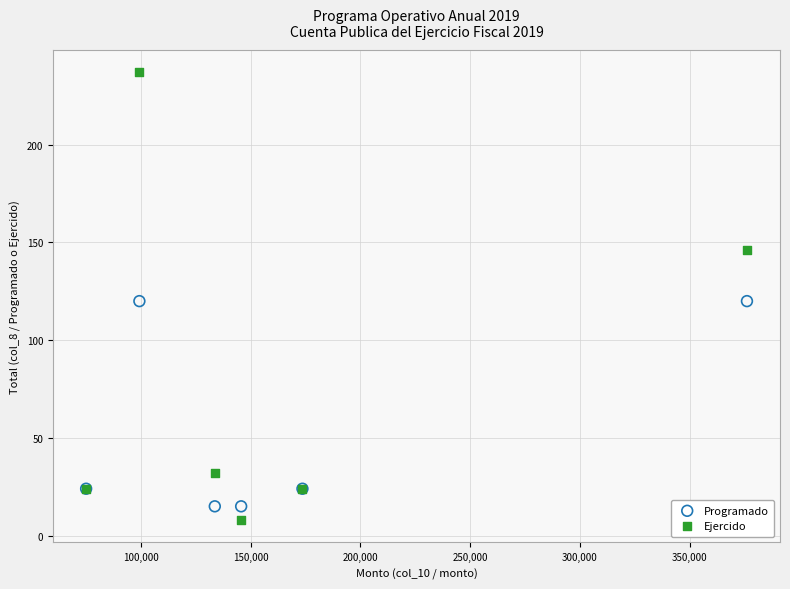

Which series has the largest Y range (max minus min)?

Ejercido